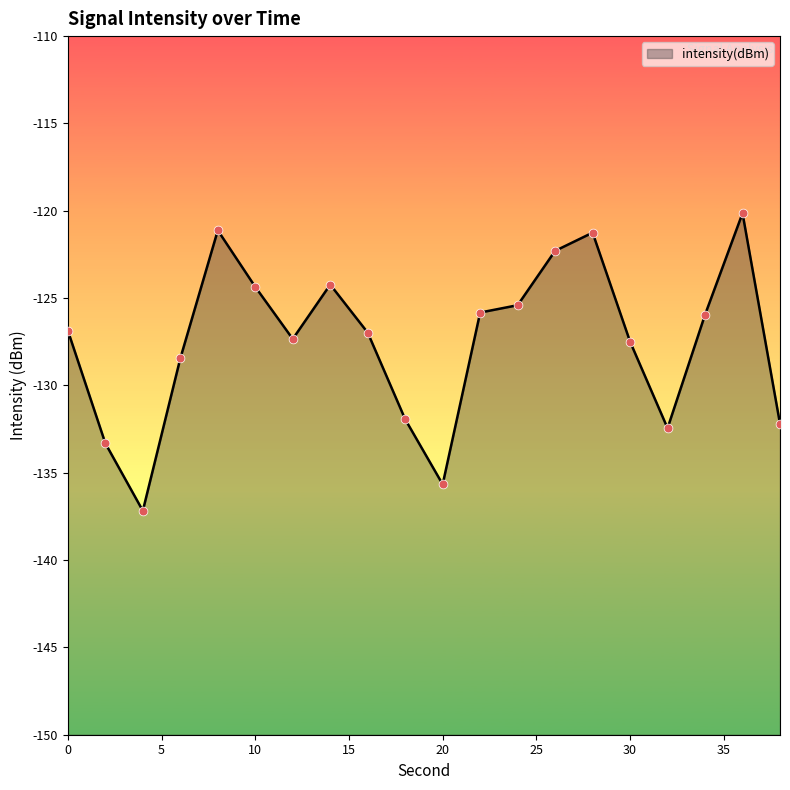

Which has a higher value, 10 or 0?

10